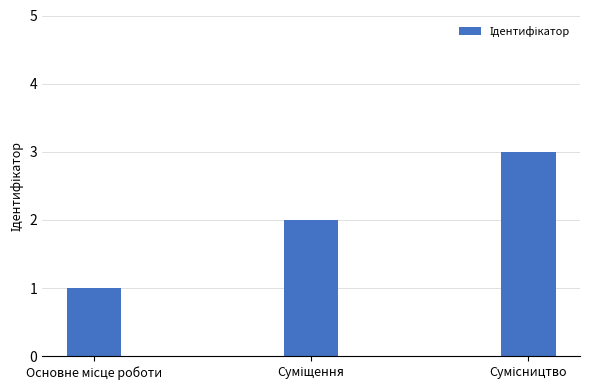

What is the sum of all values?

6